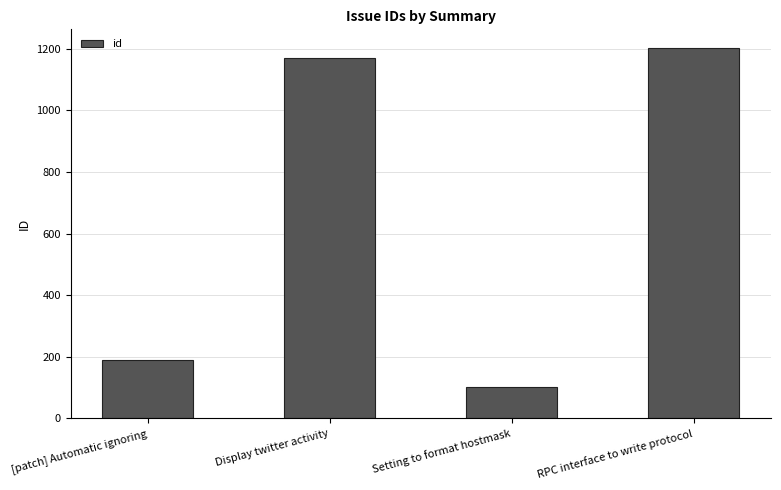

Reading left to right, what are all the values shown in this chart?

[patch] Automatic ignoring=191	Display twitter activity=1171	Setting to format hostmask=103	RPC interface to write protocol=1203